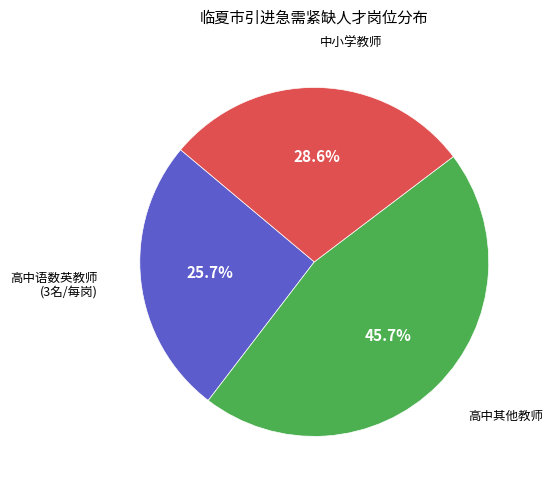

Does any single category account for the majority?

No